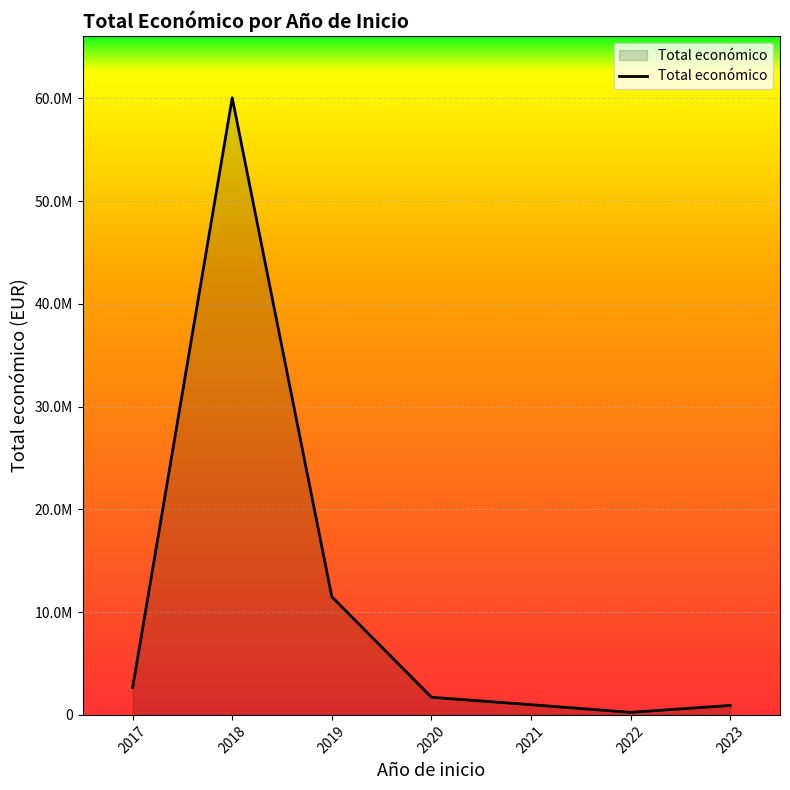

Does the chart display data point markers on the line(s)?

No